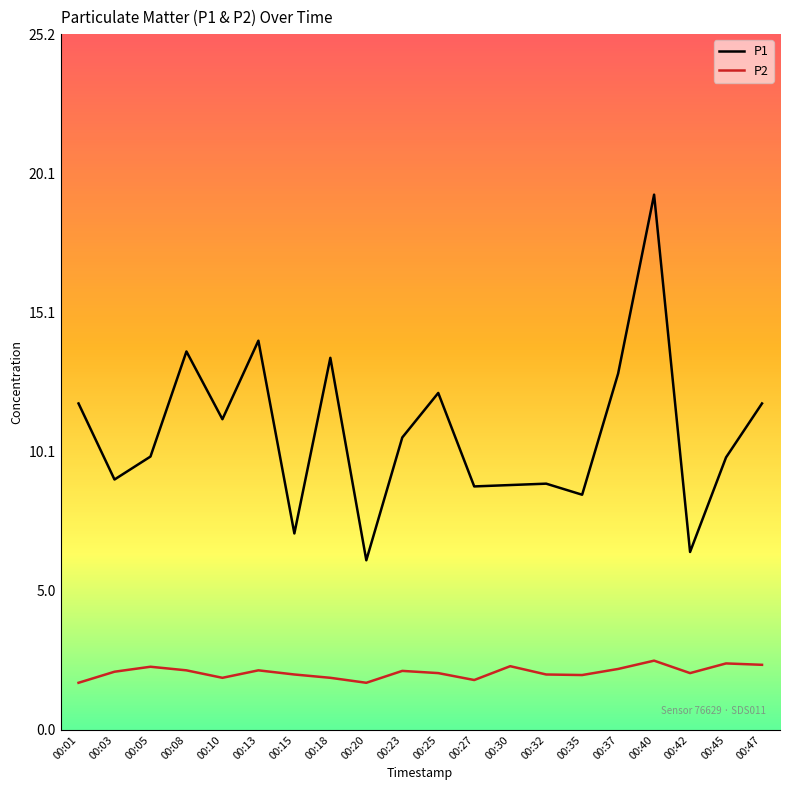

What is the maximum value shown in the chart?

19.4